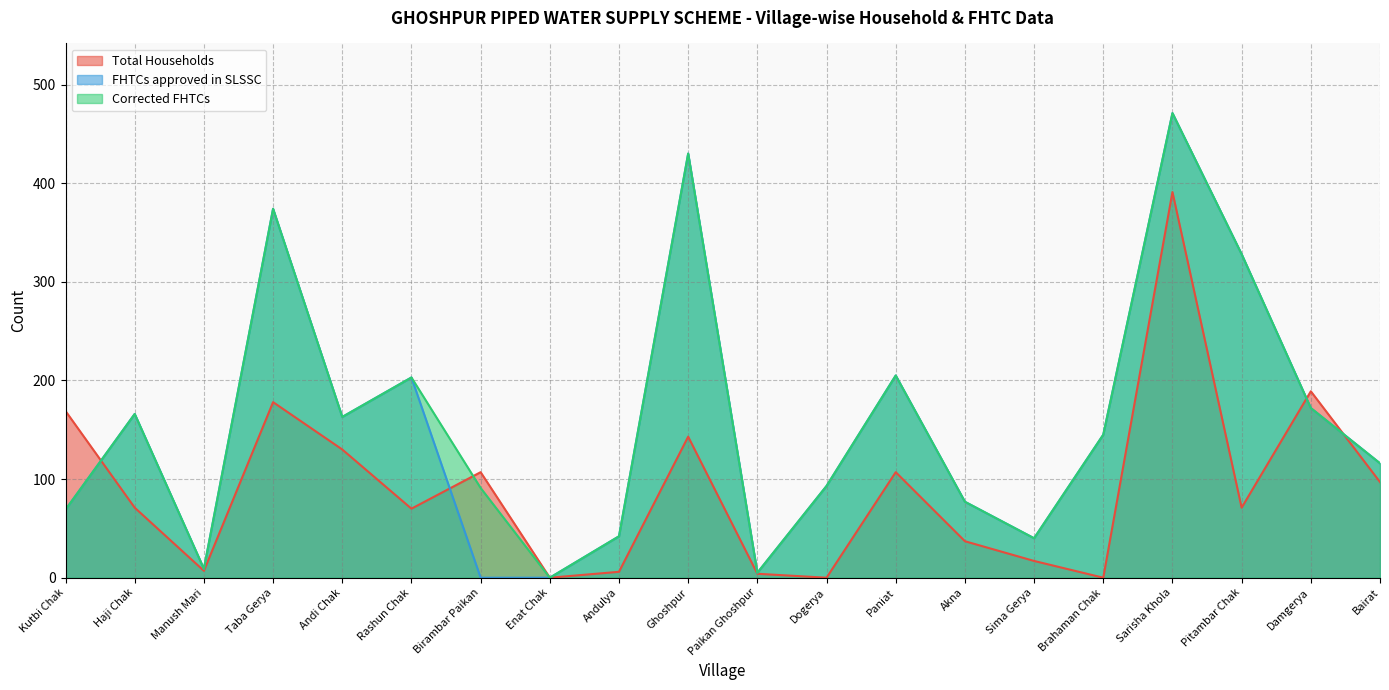

Rank the series by their maximum value, from highest to lowest.

FHTCs approved in SLSSC, Corrected FHTCs, Total Households